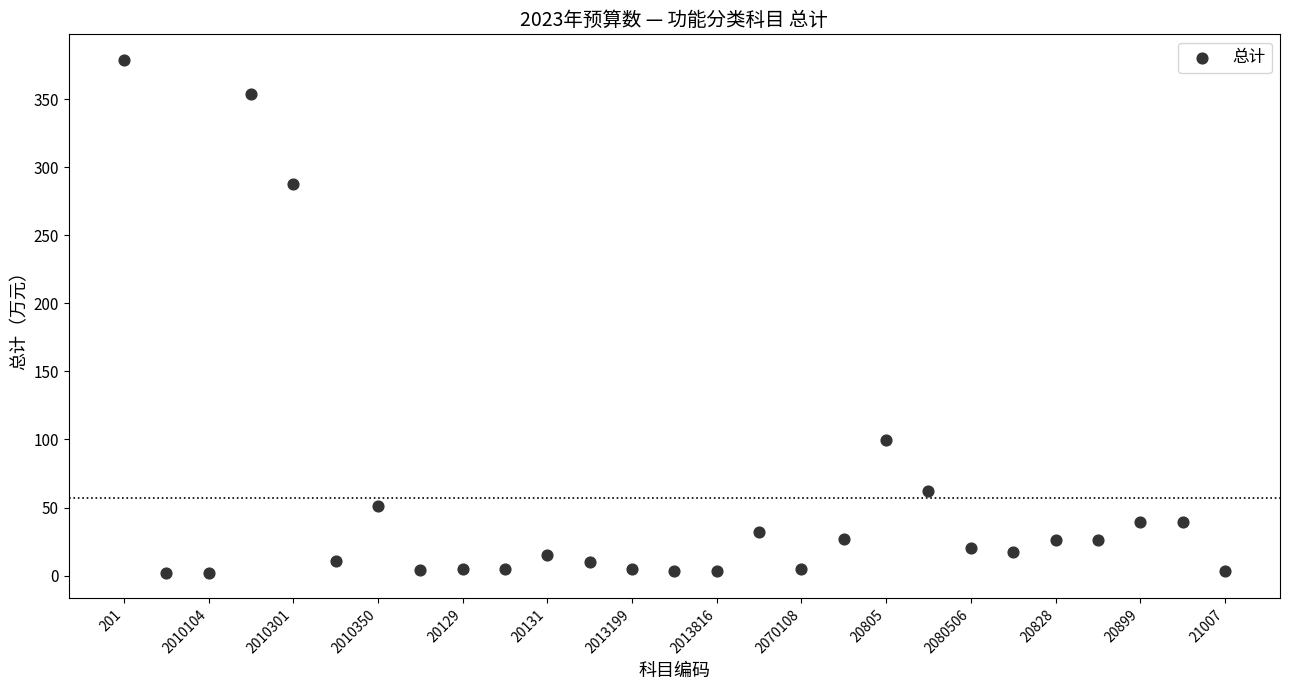

What Y value in the scatter plot is closest to 190?

99.4